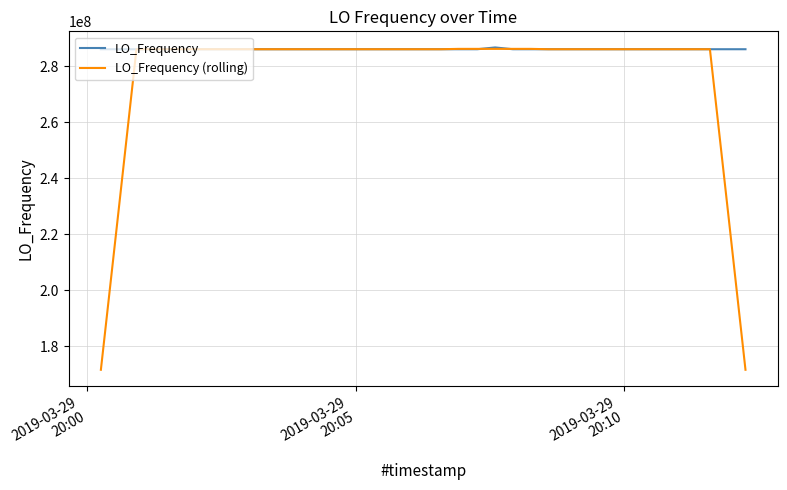

Which series has the widest spread of values?

LO_Frequency (rolling)